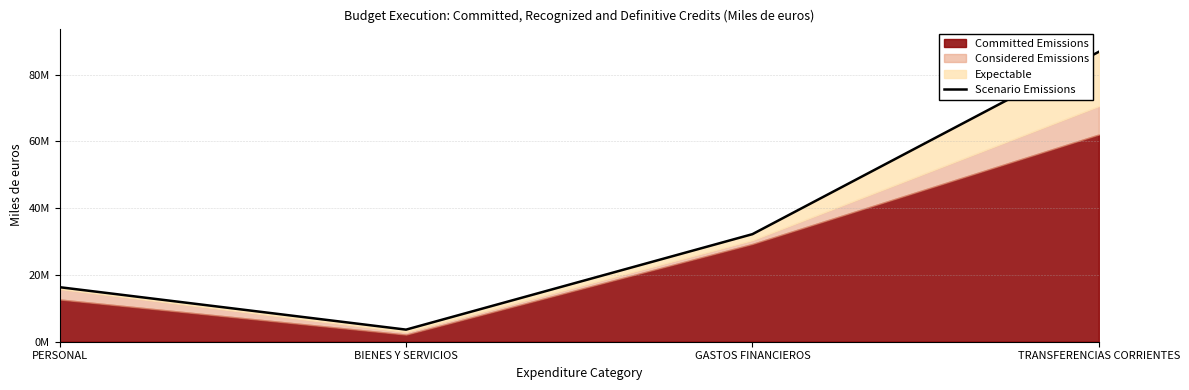

List the labels in order of value, smallest first.

BIENES Y SERVICIOS, PERSONAL, GASTOS FINANCIEROS, TRANSFERENCIAS CORRIENTES